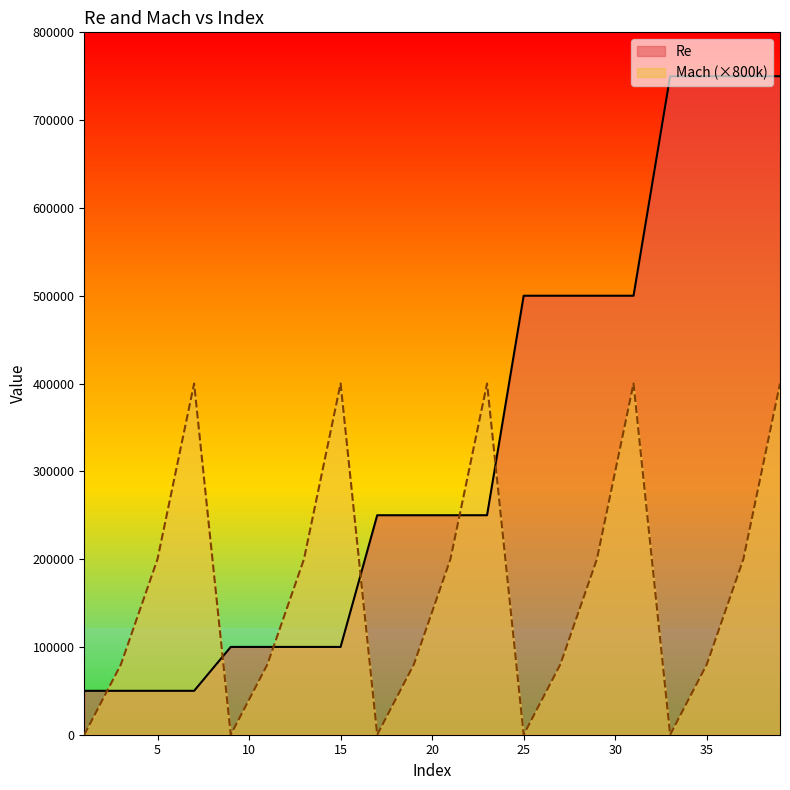

Which series has the largest range (max minus min)?

Re